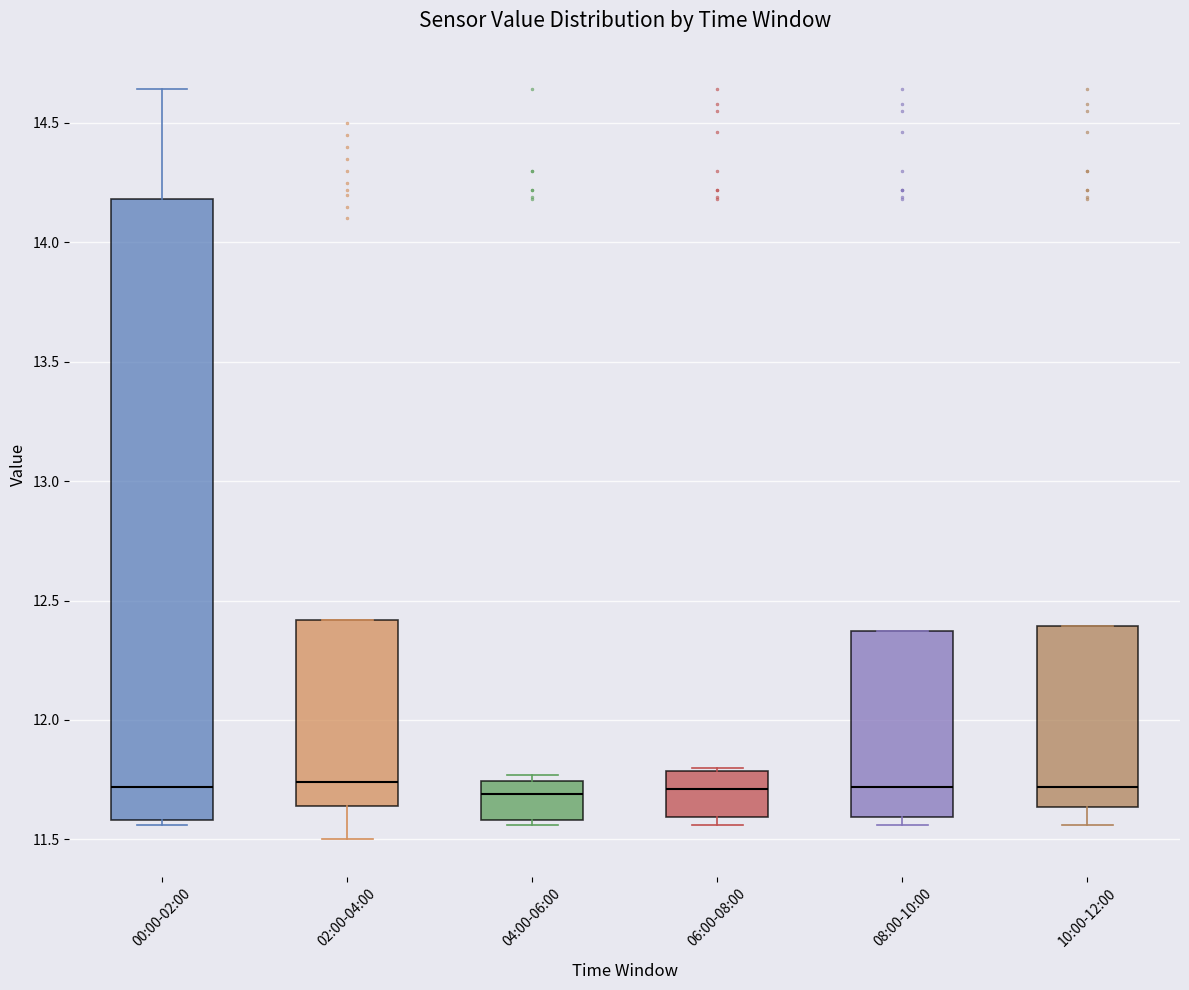

Which box is the tallest, from its lower edge to its upper edge?

00:00-02:00